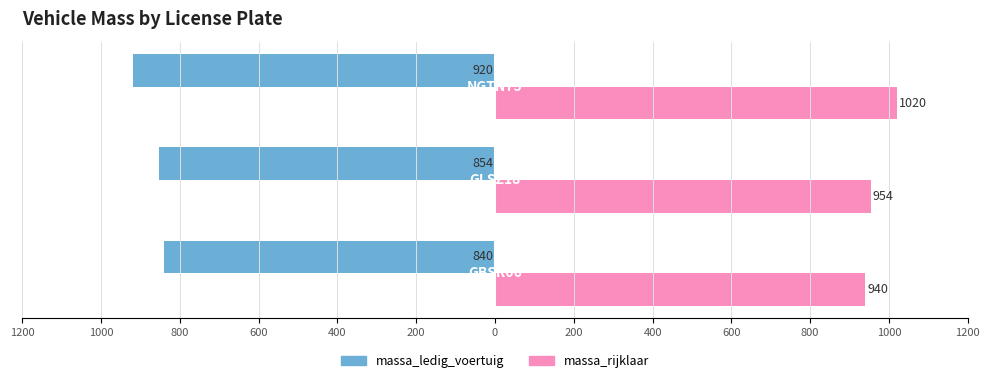

What is the highest value of the massa_rijklaar series?

1020